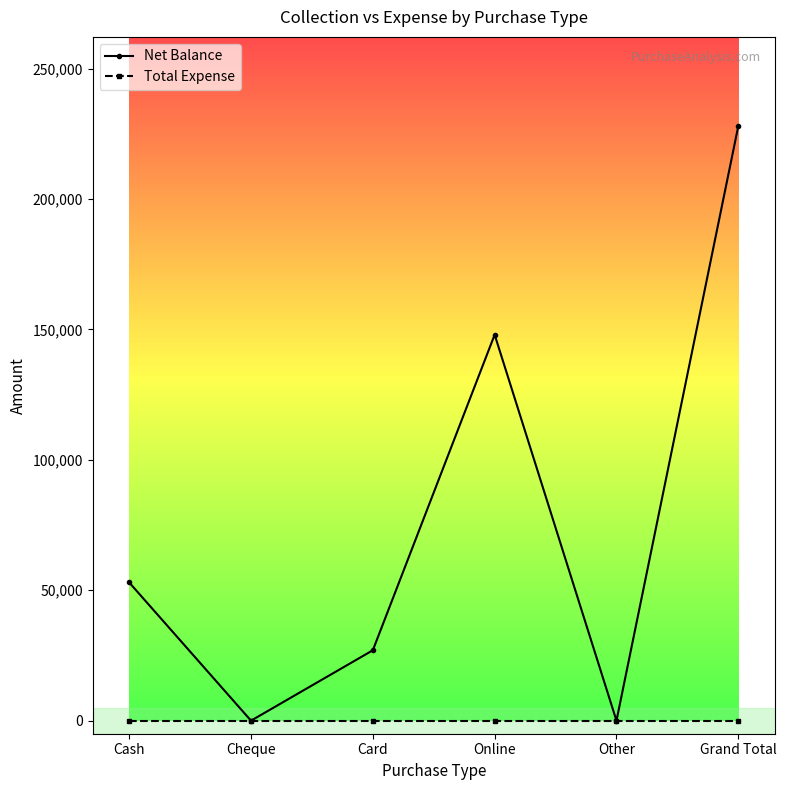

What is the label of the 1st point from the right?

Grand Total